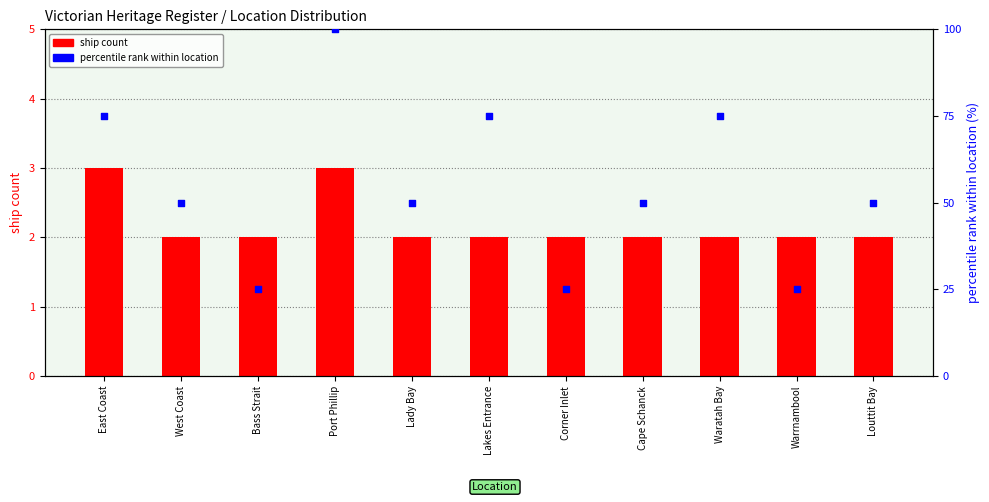

At which category is the sum across all series the highest?

Port Phillip